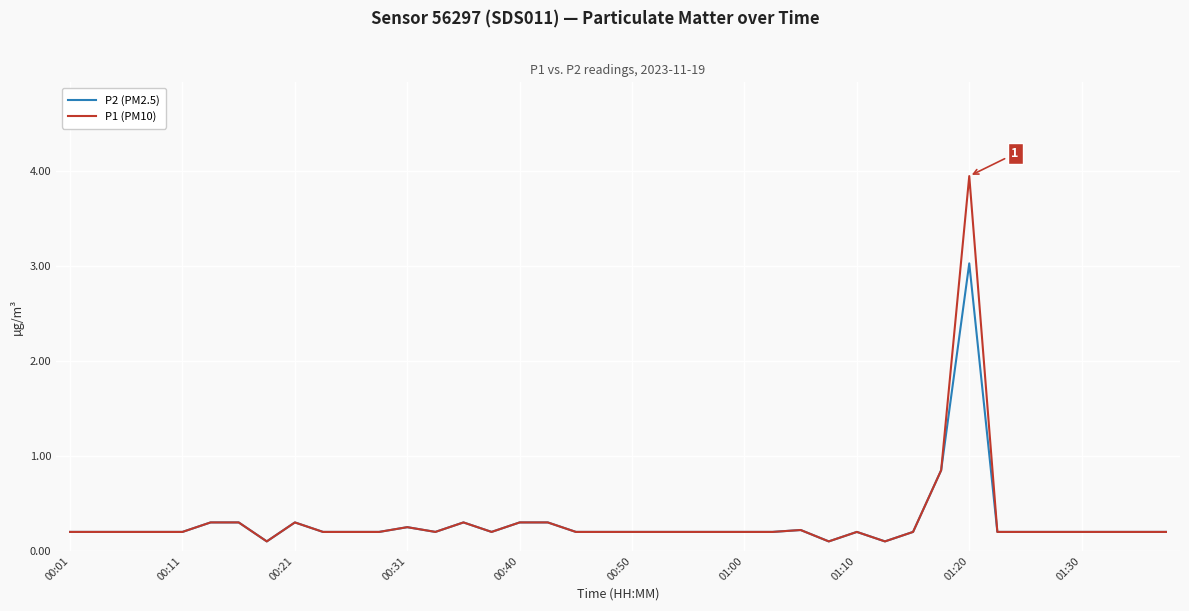

What is the highest value of the P2 (PM2.5) series?

3.0